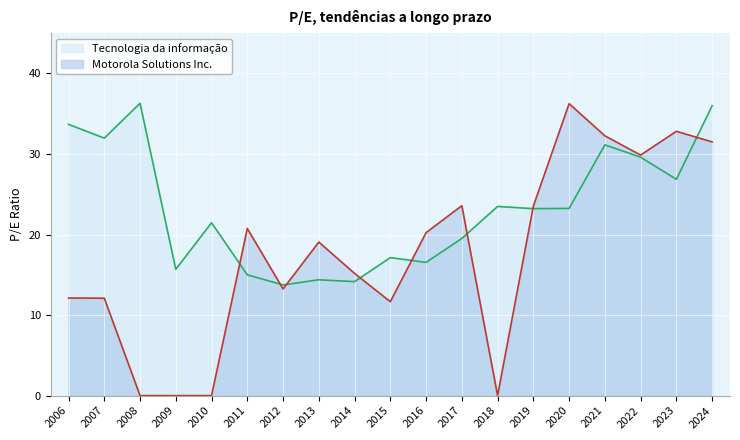

What is the average value of the Motorola Solutions Inc. series?

17.6